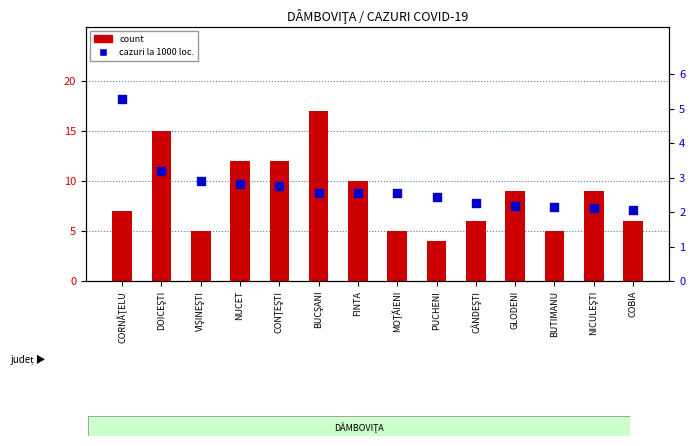

At which category is the sum across all series the highest?

BUCŞANI